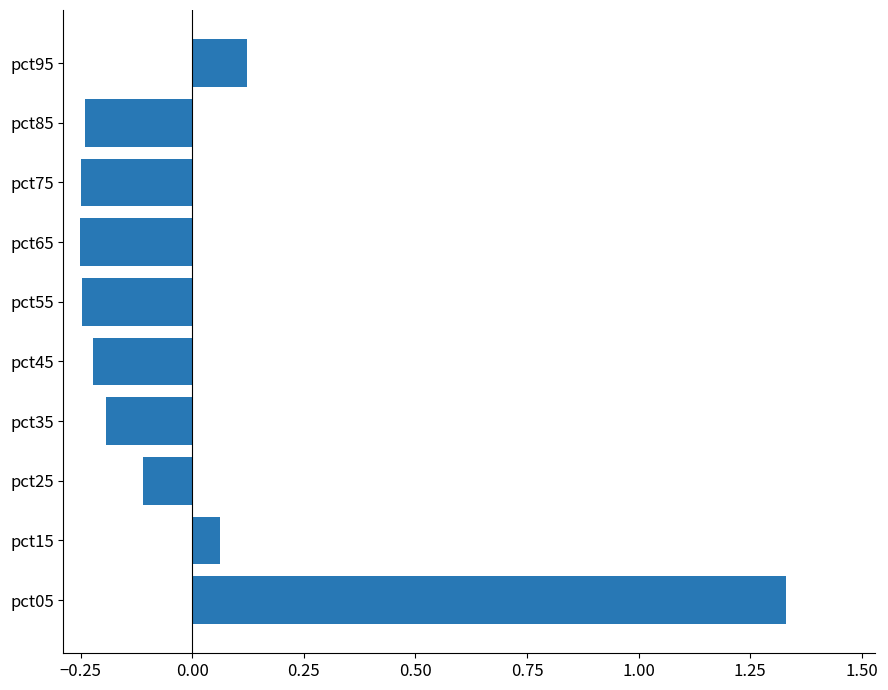

At which label is the value closest to 0?

pct15